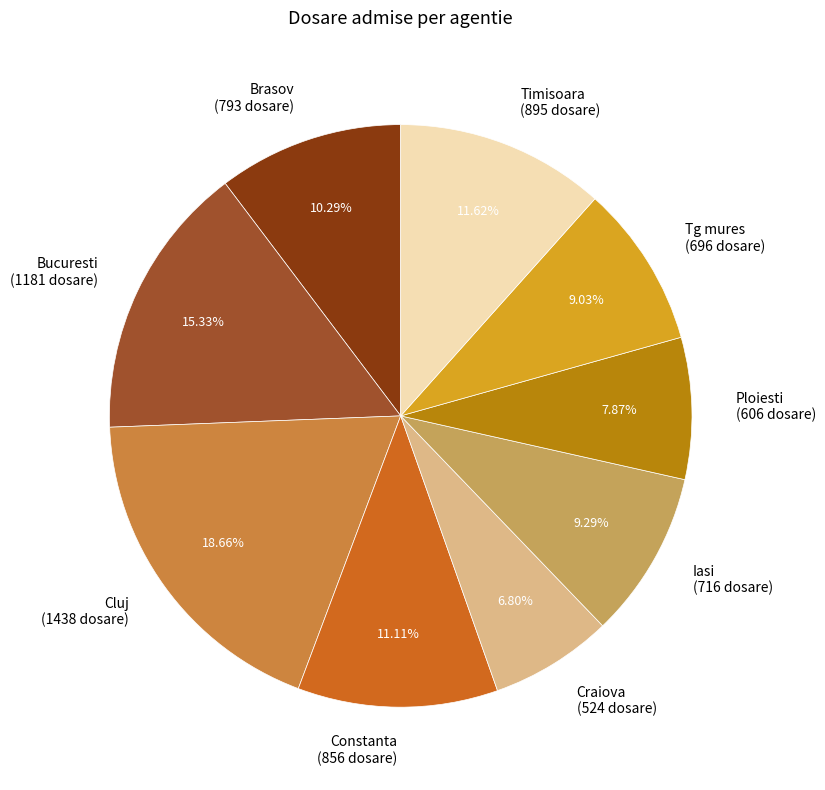

What portion of the pie excludes Iasi?

90.7%